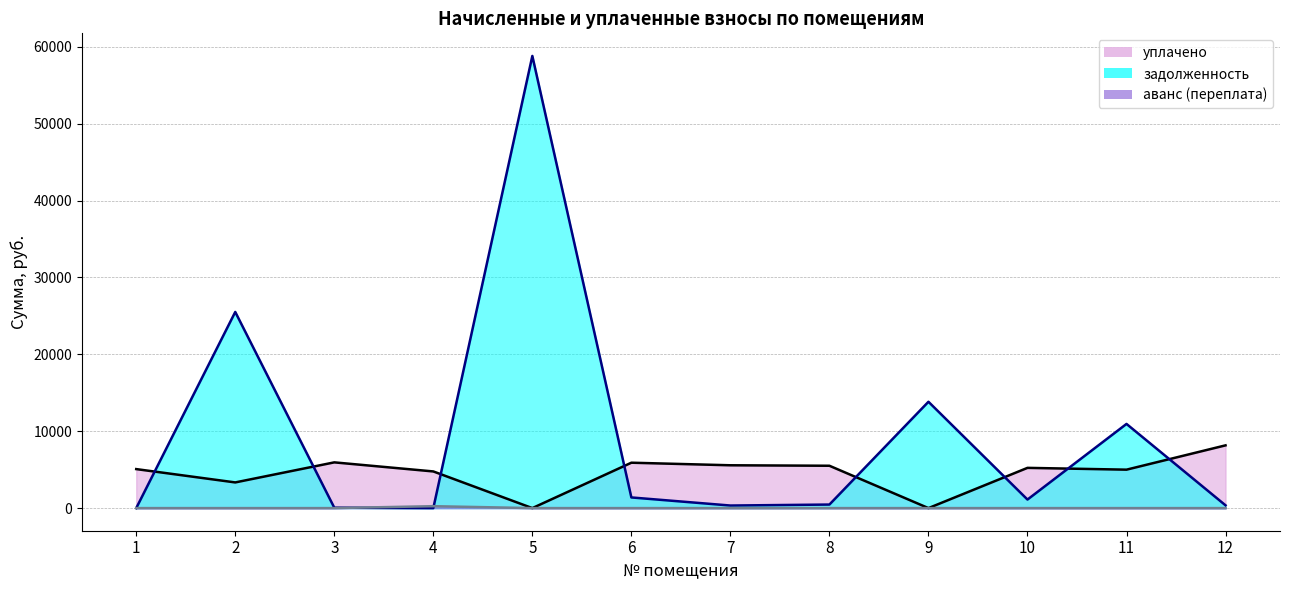

At which category does the chart reach its peak across all series?

5